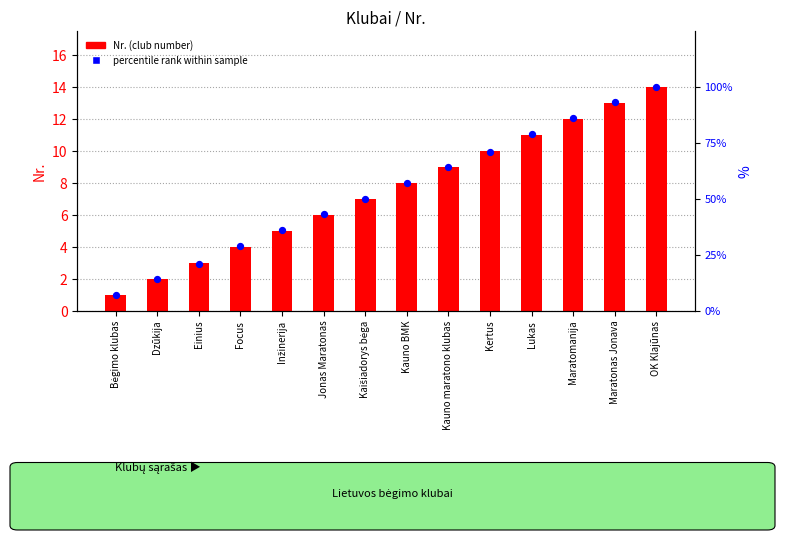

What are all the series names shown in the legend?

Nr. (club number), percentile rank within sample